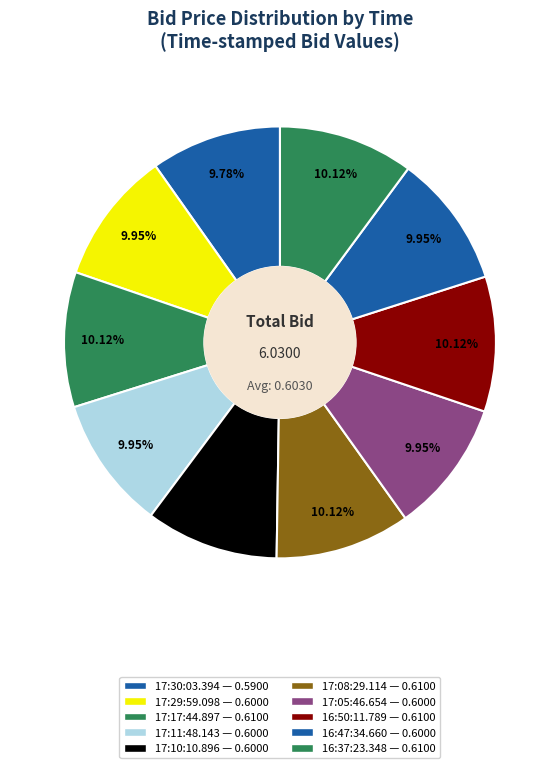

Which category has the smallest portion of the pie?

17:30:03.394